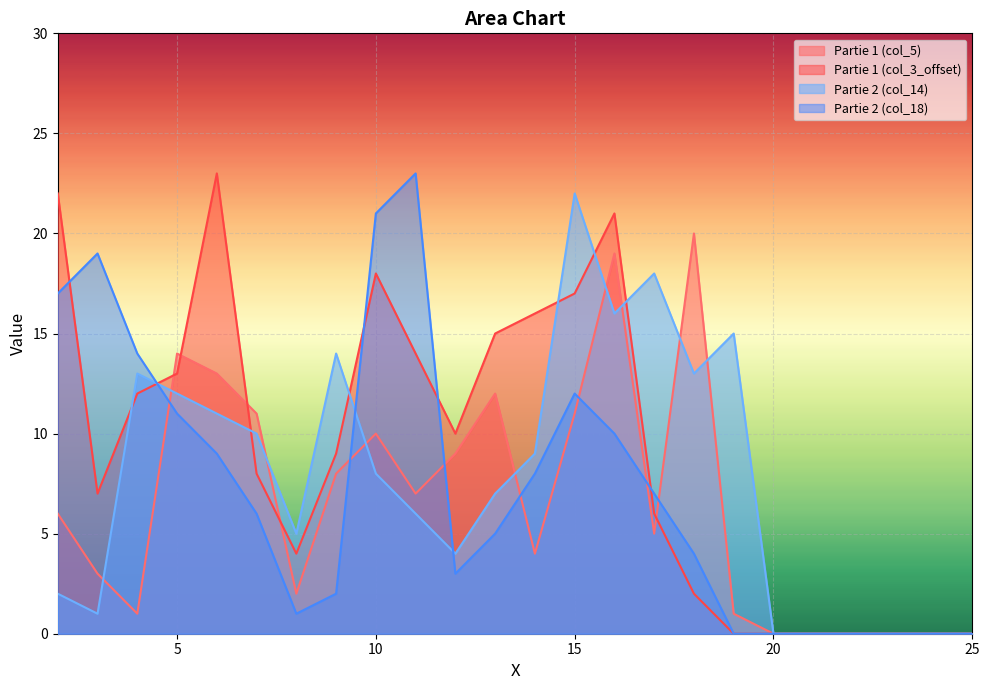

What is the value of the Partie 1 (col_5) point at the 12th from the left?

12